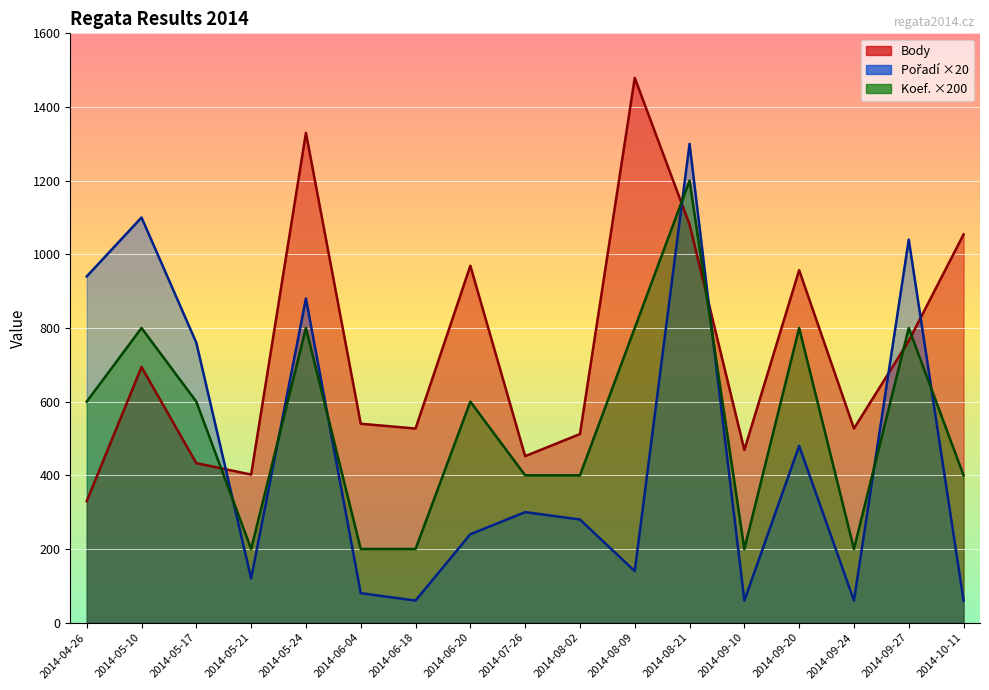

Reading left to right, what are all the values shown in this chart?

Body: 2014-04-26=330	2014-05-10=694	2014-05-17=433	2014-05-21=402	2014-05-24=1330	2014-06-04=540	2014-06-18=527	2014-06-20=969	2014-07-26=452	2014-08-02=512	2014-08-09=1479	2014-08-21=1081	2014-09-10=469	2014-09-20=957	2014-09-24=527	2014-09-27=765	2014-10-11=1054
Pořadí: 2014-04-26=940	2014-05-10=1100	2014-05-17=760	2014-05-21=120	2014-05-24=880	2014-06-04=80	2014-06-18=60	2014-06-20=240	2014-07-26=300	2014-08-02=280	2014-08-09=140	2014-08-21=1300	2014-09-10=60	2014-09-20=480	2014-09-24=60	2014-09-27=1040	2014-10-11=60
Koef.: 2014-04-26=600	2014-05-10=800	2014-05-17=600	2014-05-21=200	2014-05-24=800	2014-06-04=200	2014-06-18=200	2014-06-20=600	2014-07-26=400	2014-08-02=400	2014-08-09=800	2014-08-21=1200	2014-09-10=200	2014-09-20=800	2014-09-24=200	2014-09-27=800	2014-10-11=400